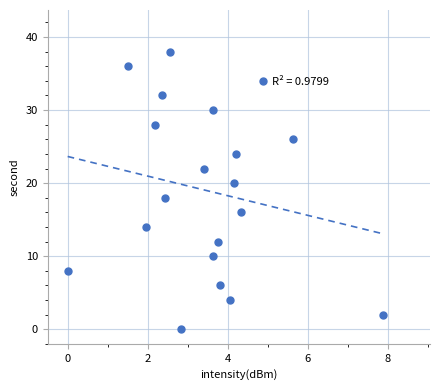

What is the range of Y values (max minus min)?

38